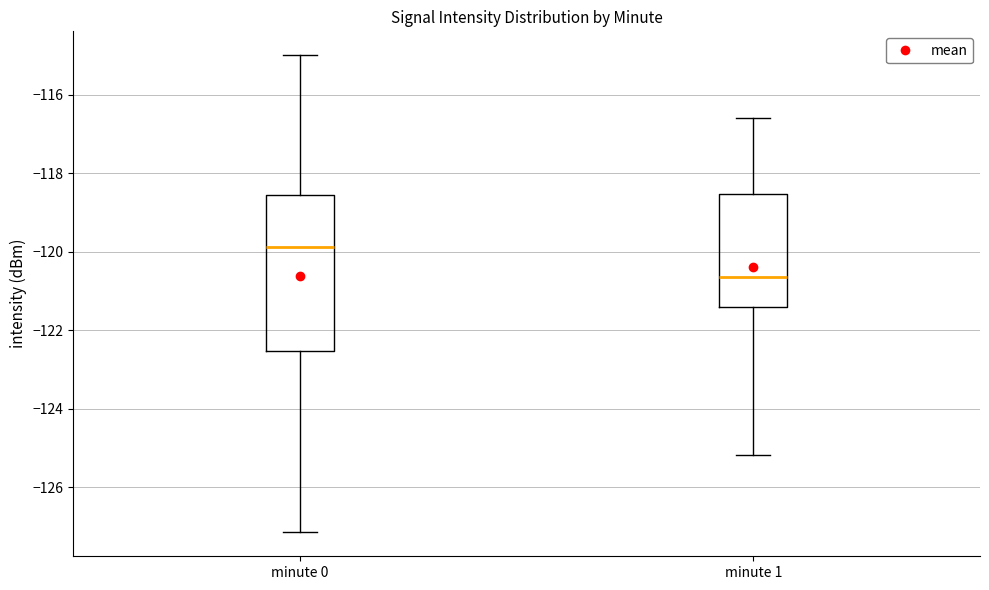

Reading left to right, transcribe this box plot: for each box, give where its median line is, the range the box spans, and where its two whiskers end, as read against the y-axis. The values are not printed on the chart, so give them approximately, as read against the axis.

minute 0: median -119.8, box -122.6 to -118.6, whiskers -127.2 to -115.0
minute 1: median -120.6, box -121.4 to -118.6, whiskers -125.2 to -116.6